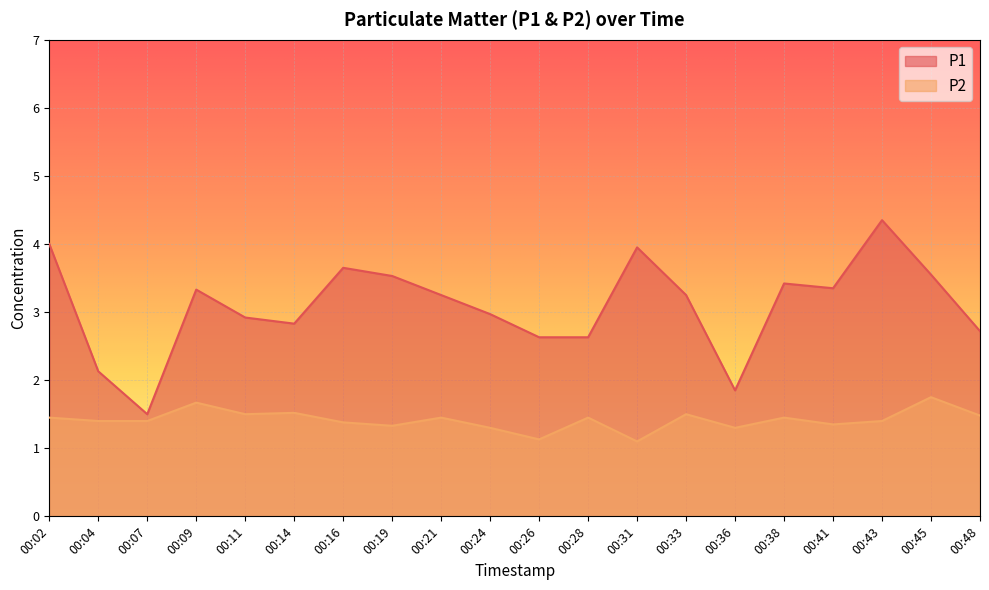

Reading right to left, extract all data points from this chart.

P1: 2.7	3.5	4.3	3.4	3.4	1.9	3.2	4.0	2.6	2.6	3.0	3.2	3.5	3.6	2.8	2.9	3.3	1.5	2.1	4.0
P2: 1.5	1.8	1.4	1.4	1.4	1.3	1.5	1.1	1.4	1.1	1.3	1.4	1.3	1.4	1.5	1.5	1.7	1.4	1.4	1.4